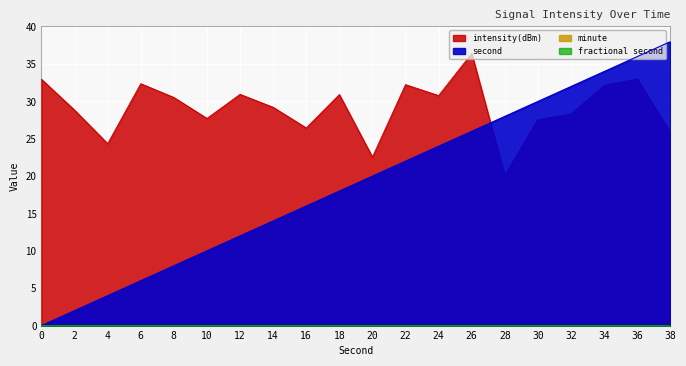

What is the value of the intensity(dBm) point at the 16th from the left?

27.6